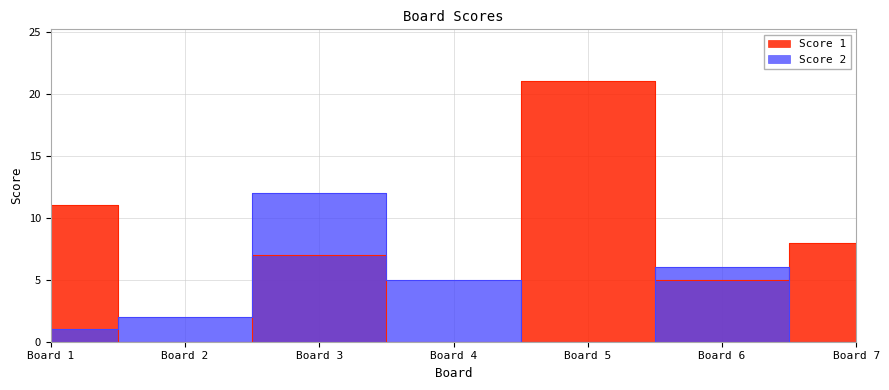

True or false: Score 2 and Score 1 intersect in this chart.

True